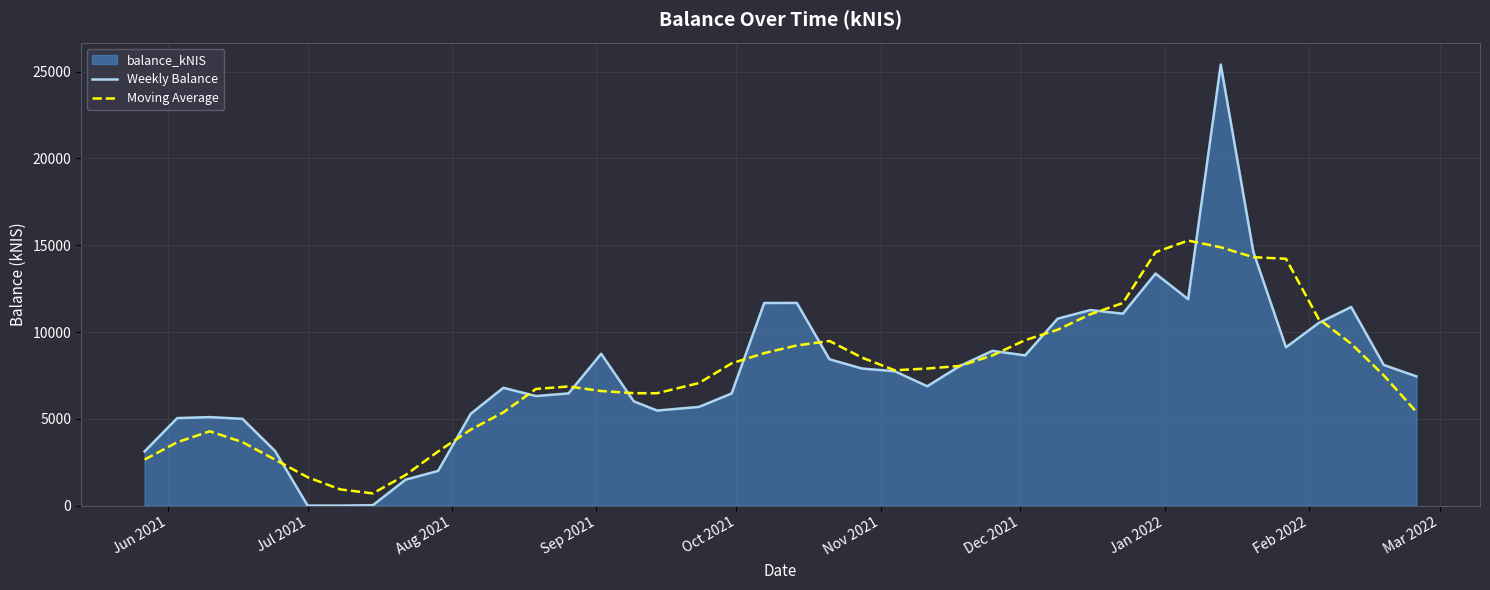

True or false: Weekly Balance has more than 2 points higher than both neighbors.

True